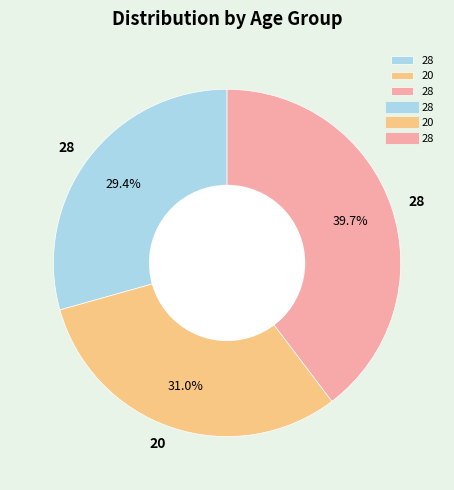

Is there a majority slice in this chart?

No